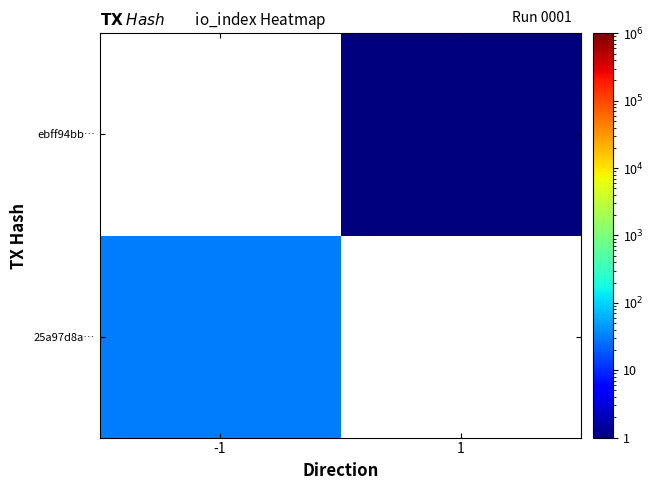

Which label corresponds to the largest value in the chart?

-1